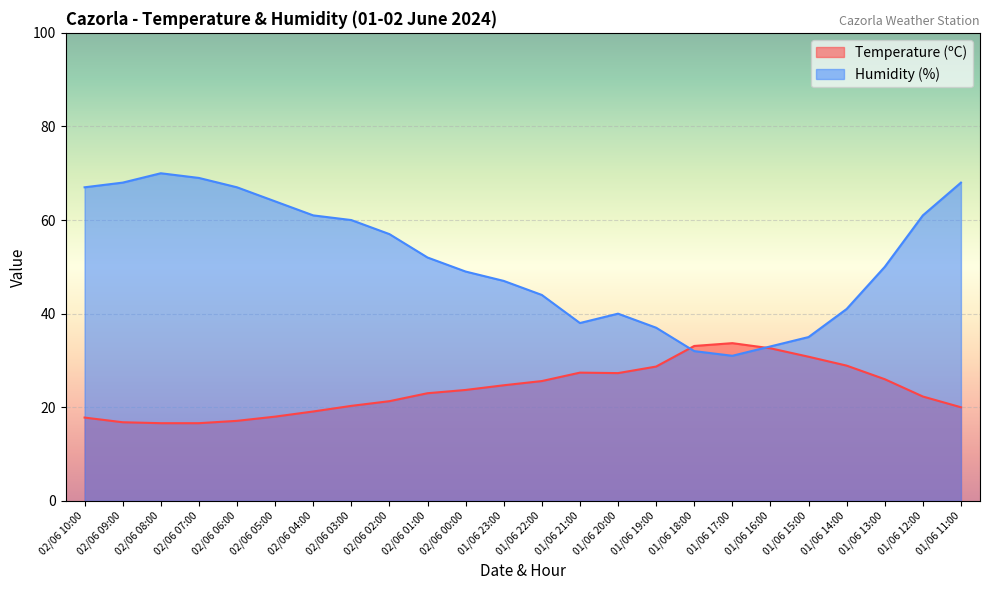

Where do Temperature (ºC) and Humidity (%) first cross each other?

01/06 19:00 and 01/06 18:00